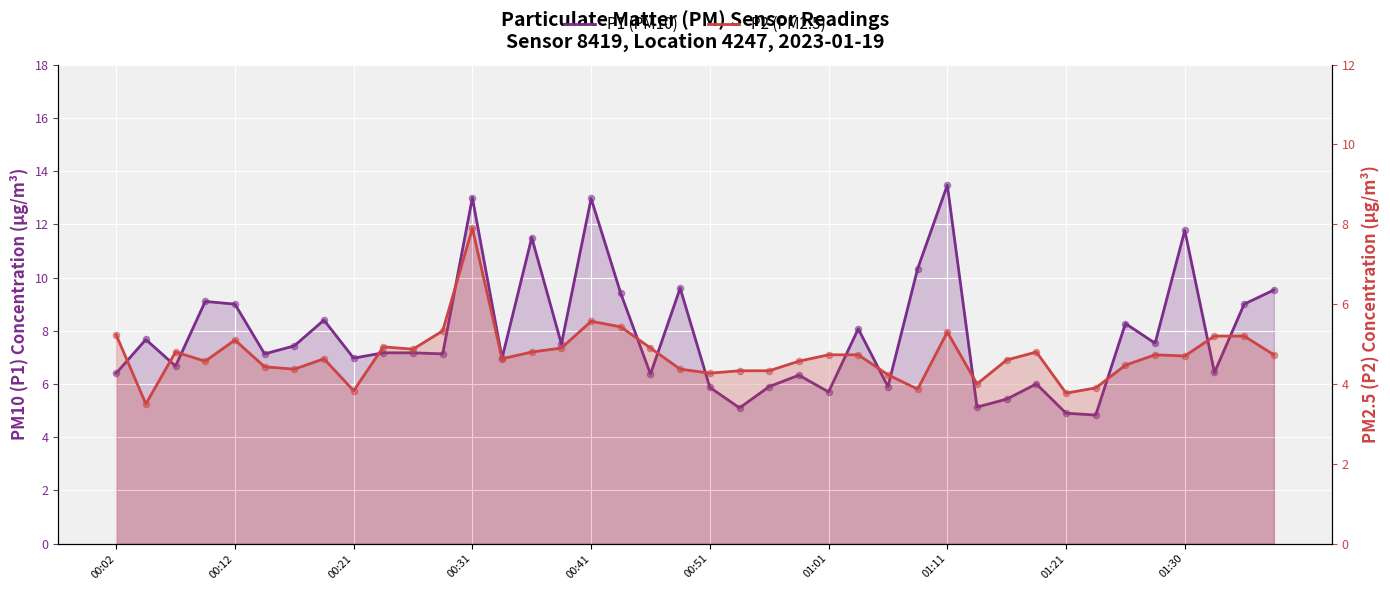

Which series reaches the minimum Y coordinate?

P2 (PM2.5)